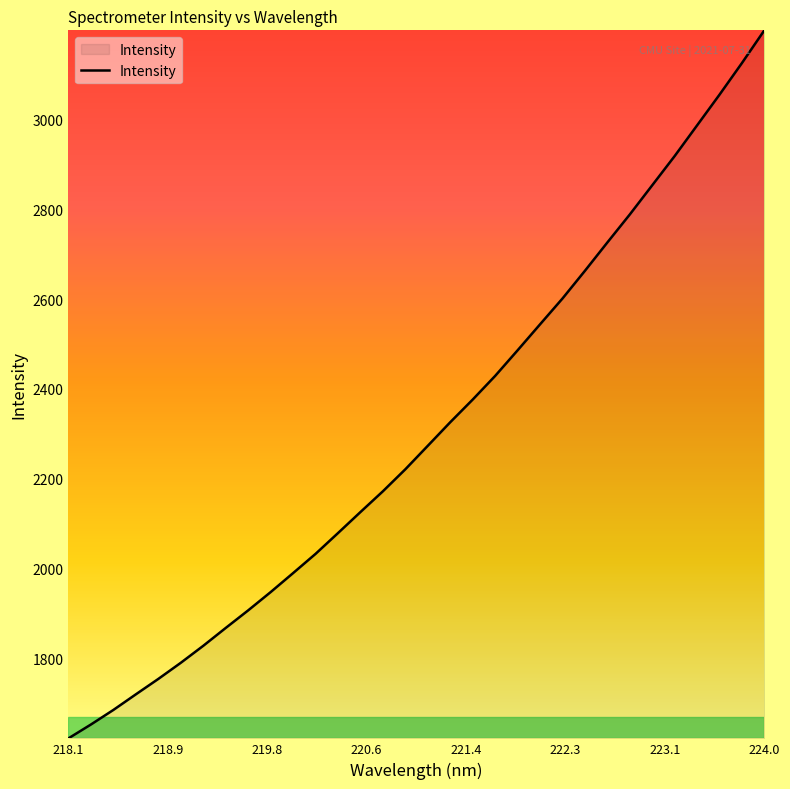

What is the difference between the maximum and minimum values?

1577.8